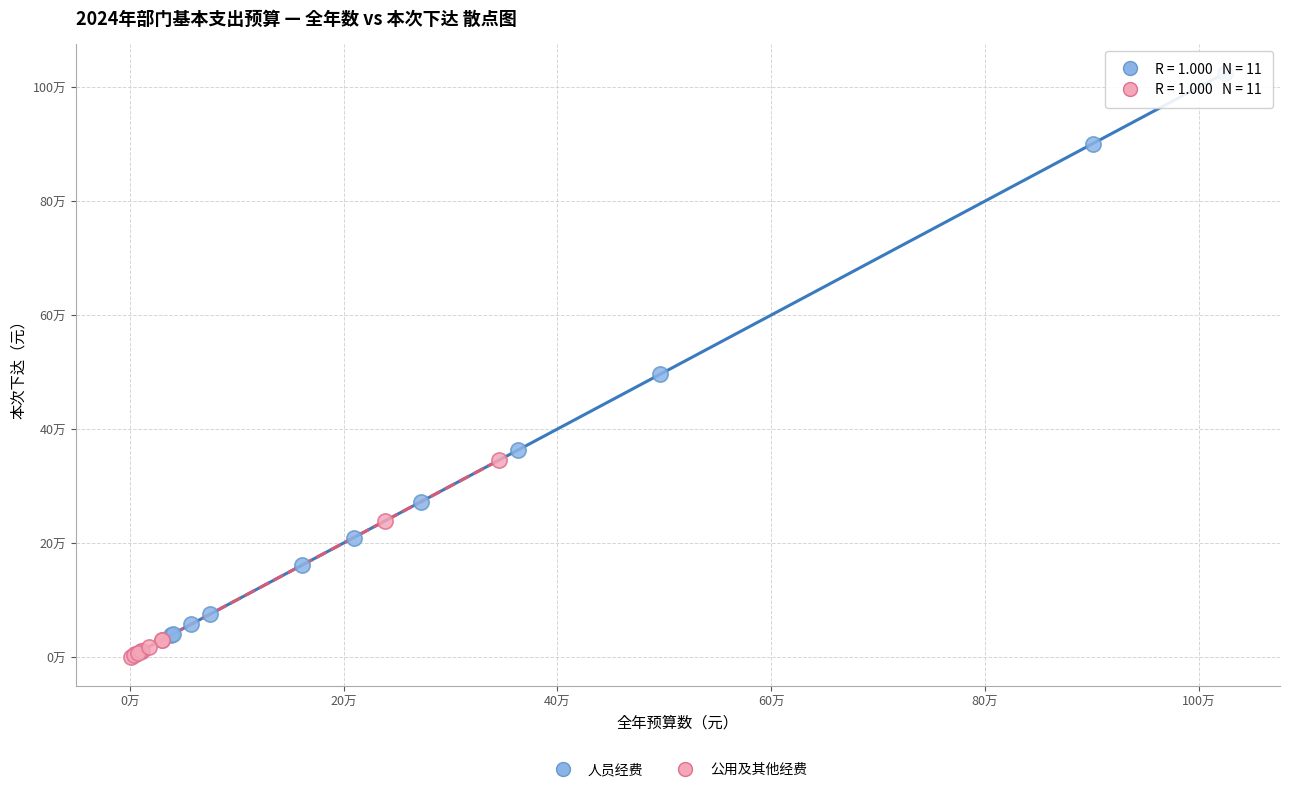

What are all the series names shown in the legend?

人员经费, 公用及其他经费